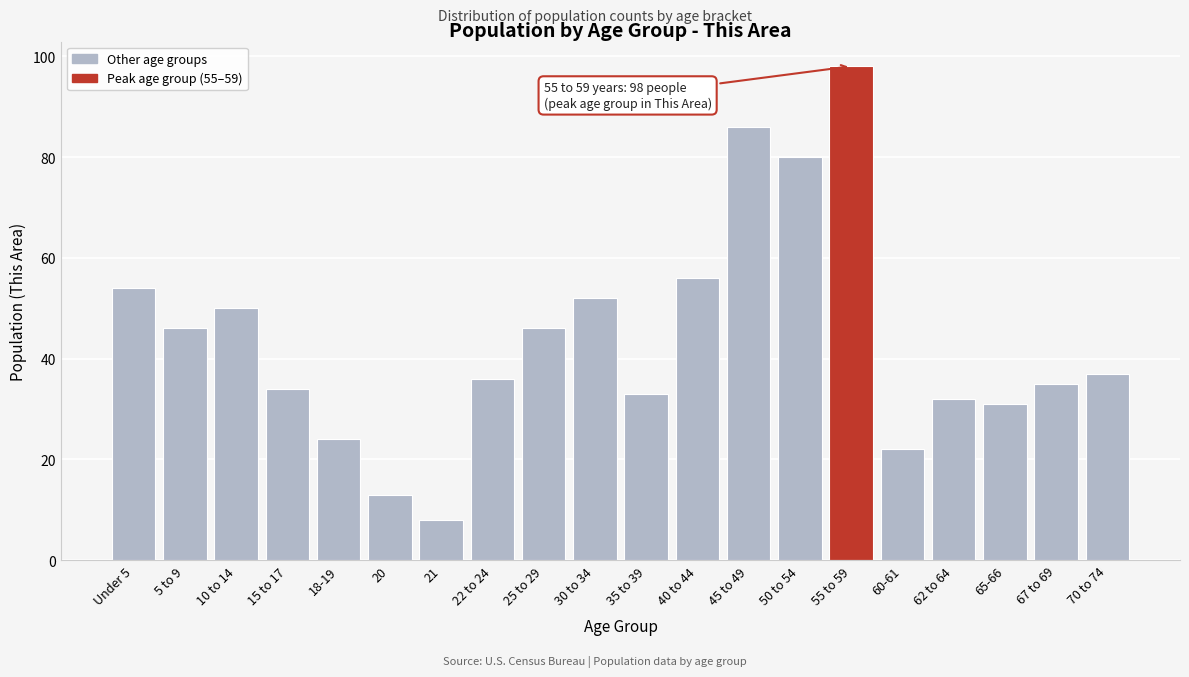

Reading left to right, what are all the values shown in this chart?

54	46	50	34	24	13	8	36	46	52	33	56	86	80	98	22	32	31	35	37